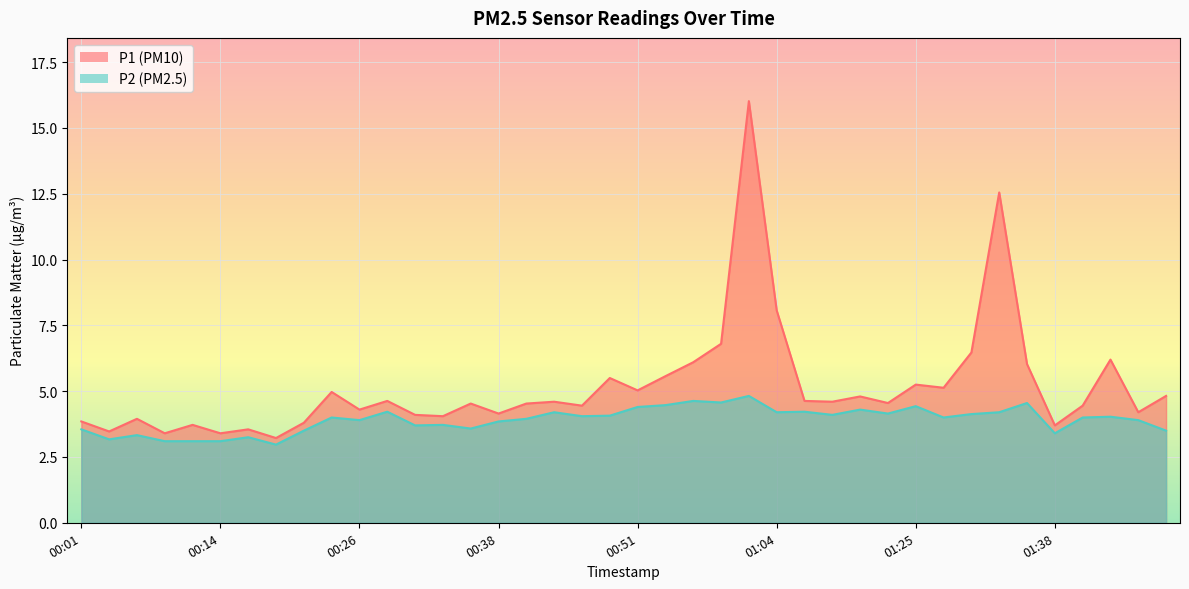

Which category has the highest value across all series?

01:01